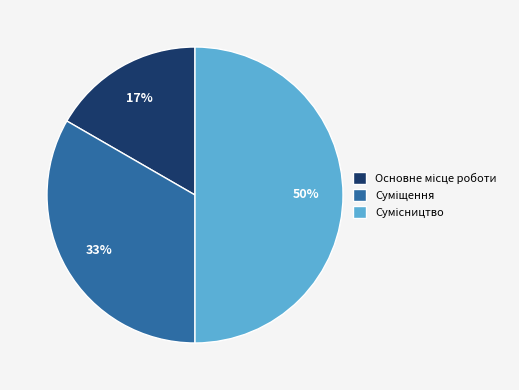

To the nearest percent, what is the difference between the largest and smallest slice percentages?

33%